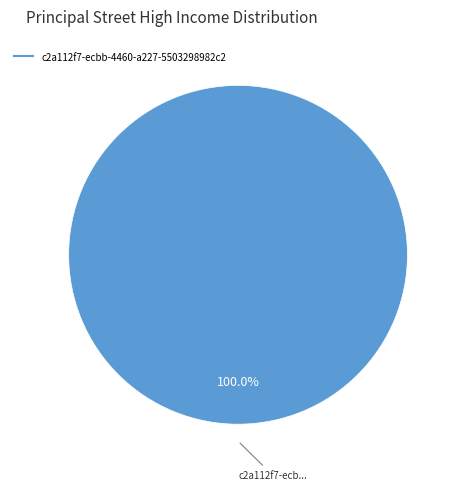

Is there a majority slice in this chart?

Yes